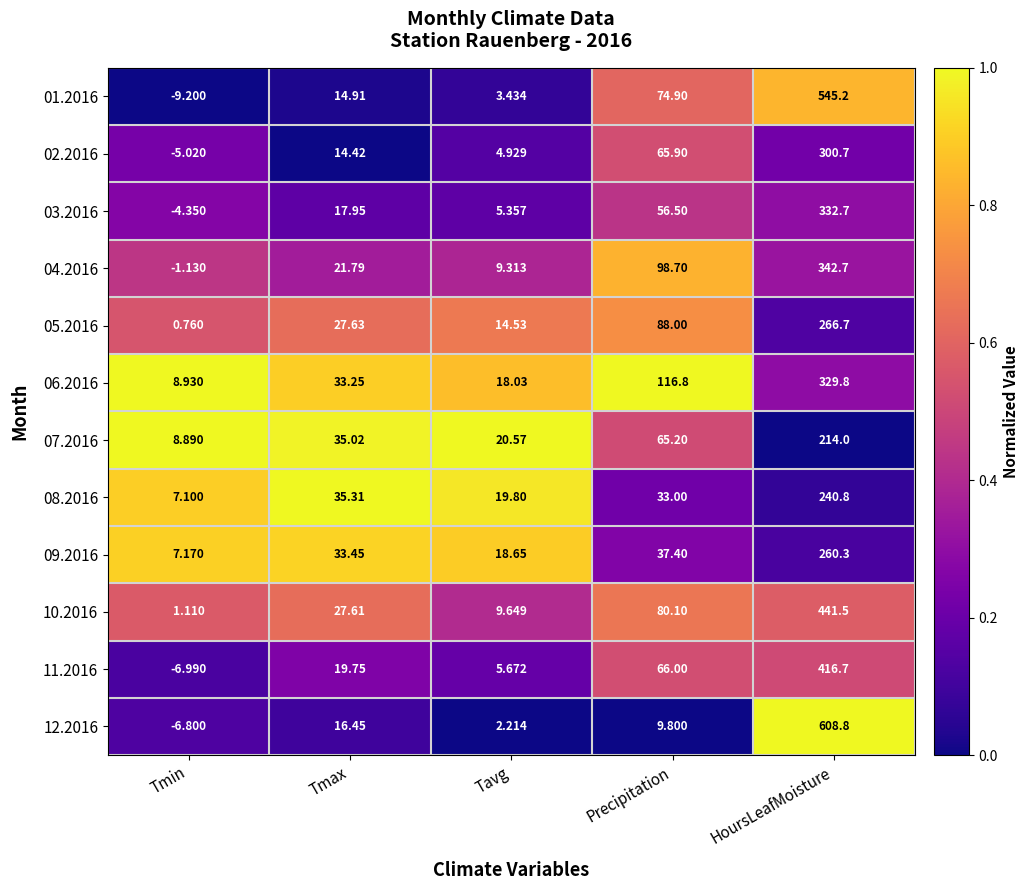

Rank the categories by 10.2016 value from highest to lowest.

HoursLeafMoisture, Precipitation, Tmax, Tavg, Tmin